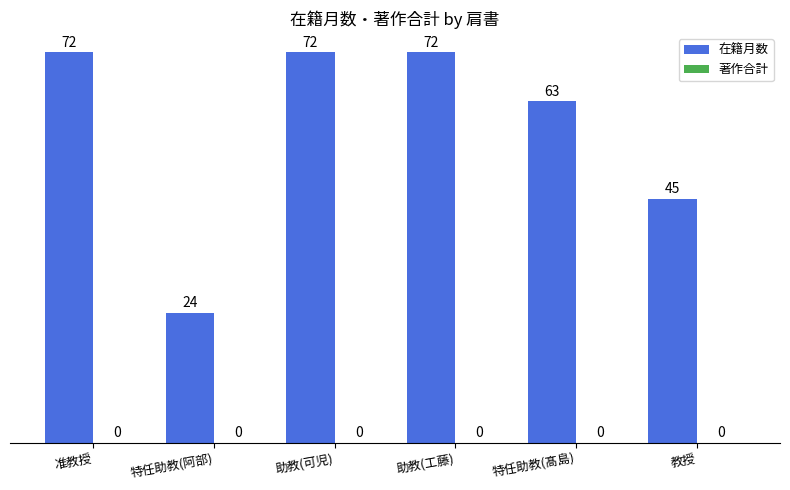

Is it true that the value at 教授 is 45?

True